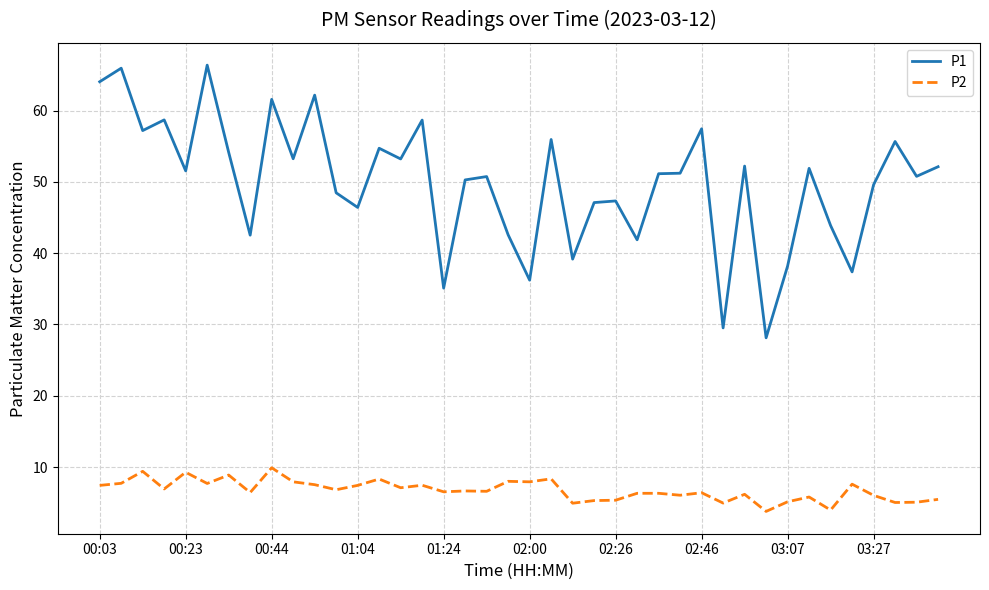

True or false: P2 and P1 intersect in this chart.

False